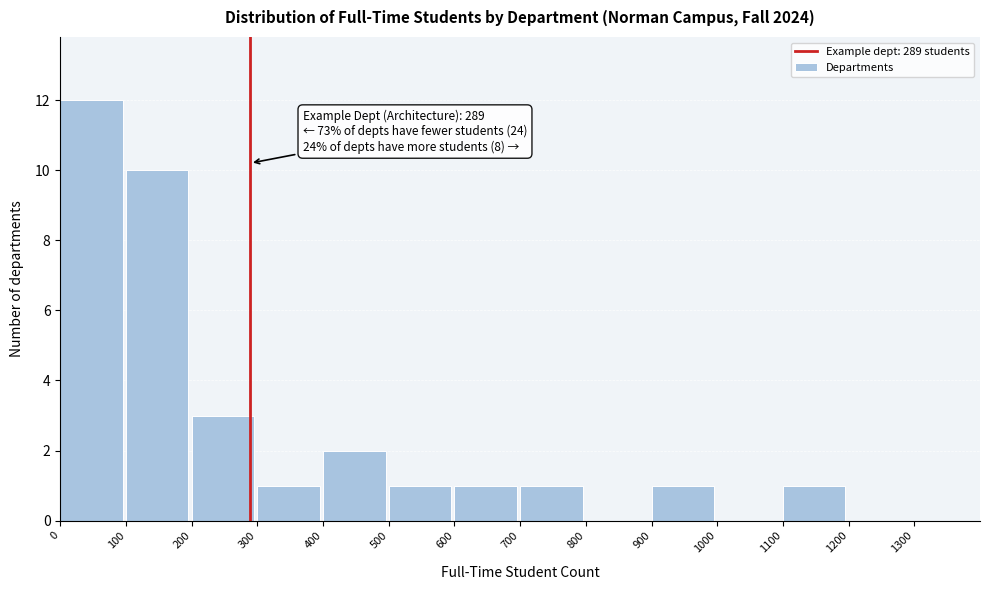

Which range on the x-axis has the tallest bar?

0 to 100